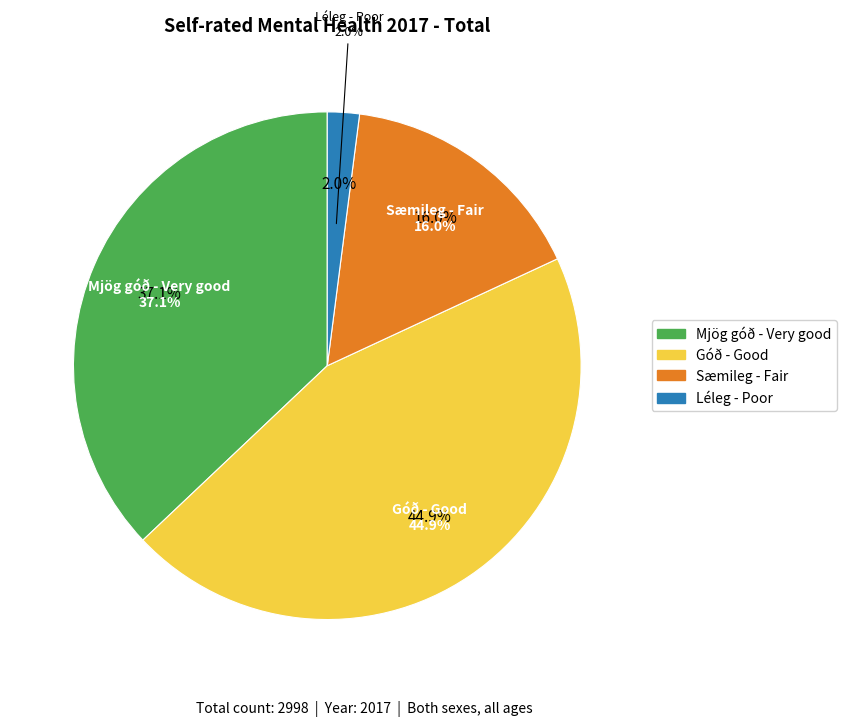

Count the number of slices in the pie.

4